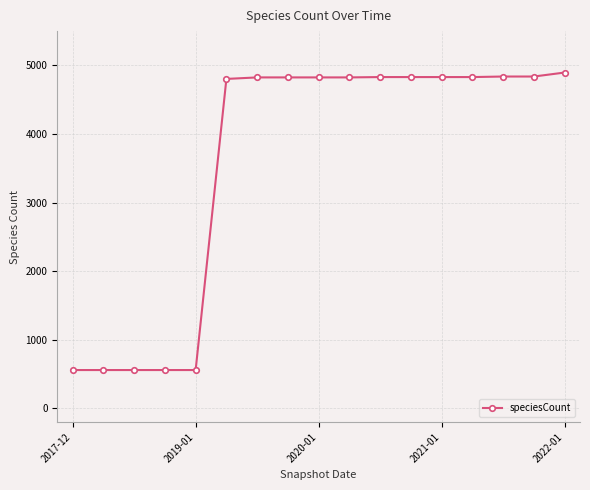

What is the value of the 8th point from the left?

4825